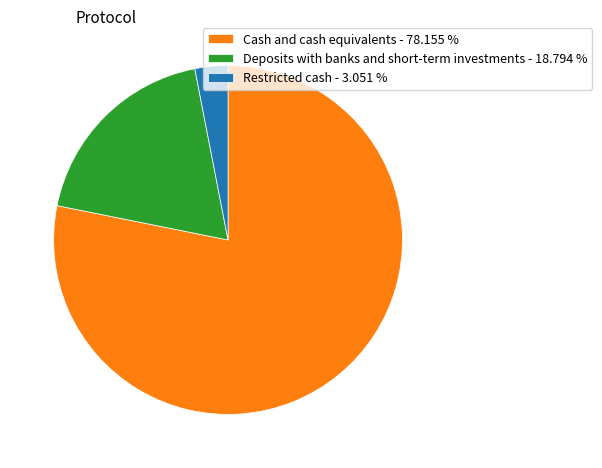

Is there a majority slice in this chart?

Yes